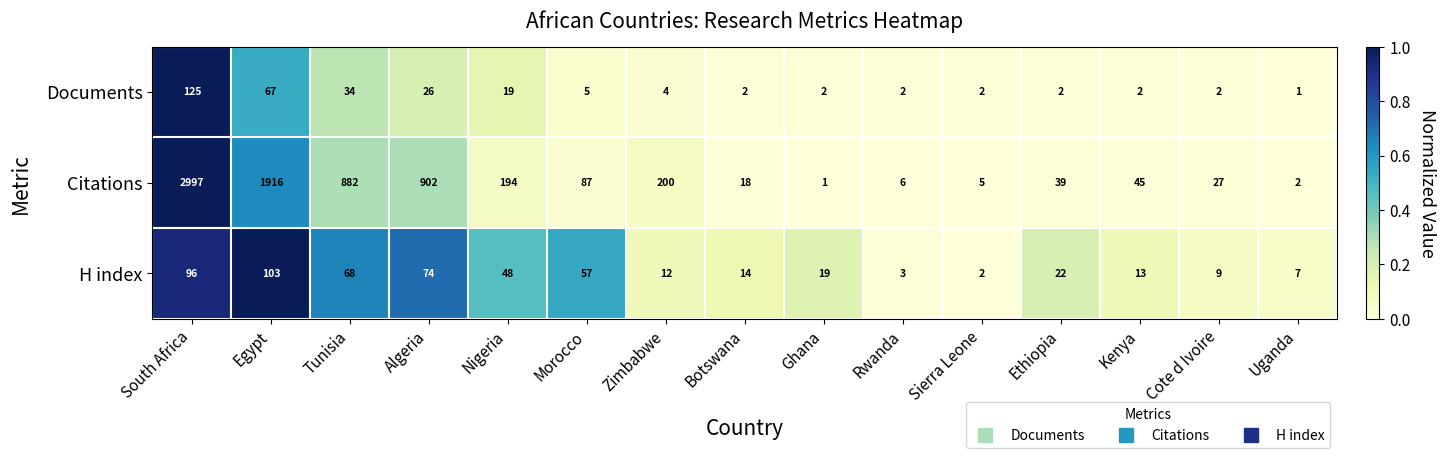

Where is H index nearest to the value 52?

Nigeria